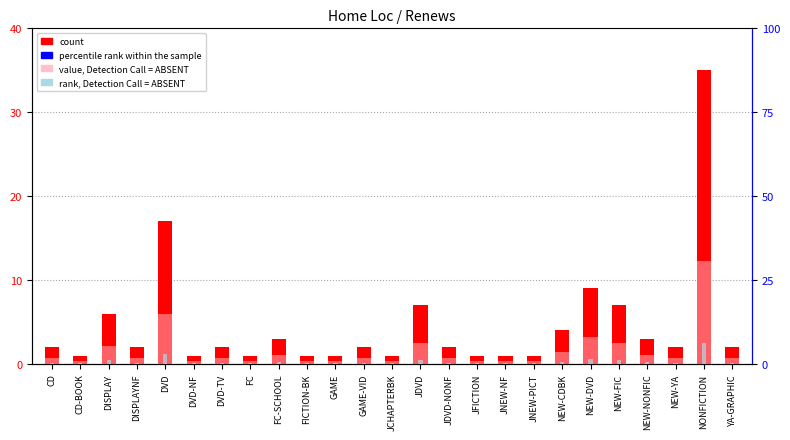

What is the smallest value displayed?

0.2